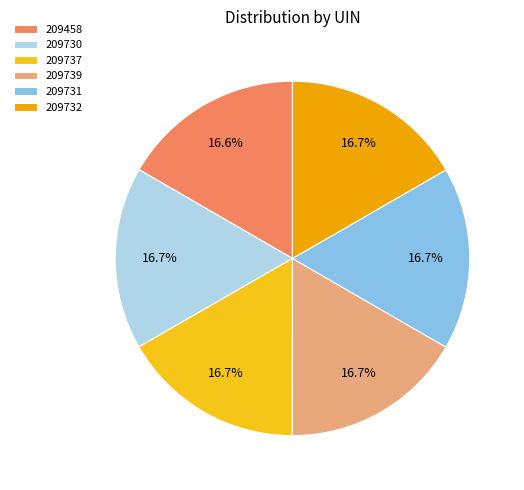

What is the total percentage of 209458 and 209737?

33.3%